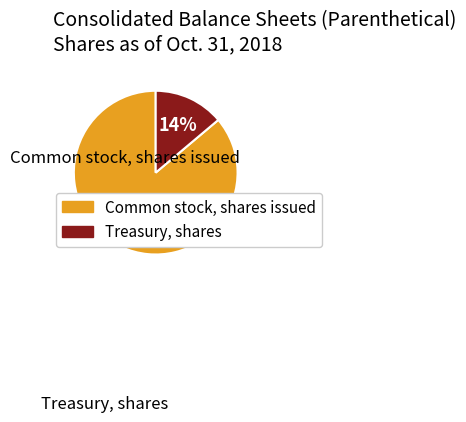

To the nearest percent, what is the average slice percentage?

50%